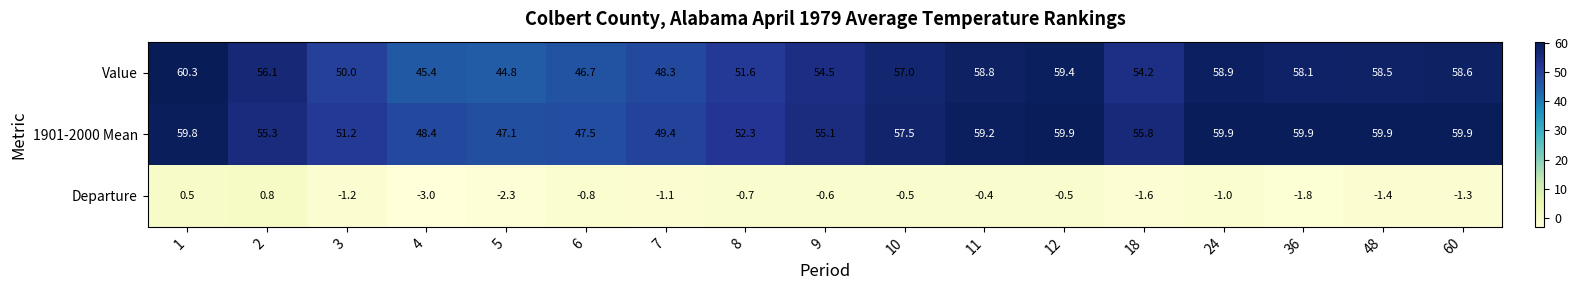

What is the difference between the Value values at 3 and 60?

8.6